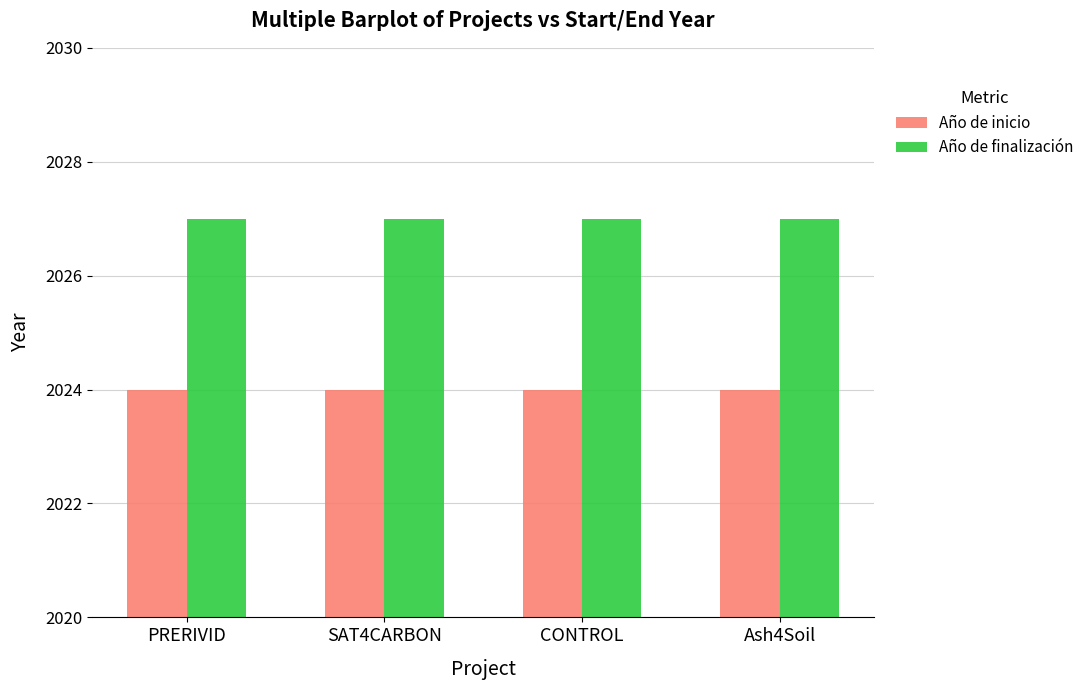

Rank the series by their maximum value, from highest to lowest.

Año de finalización, Año de inicio